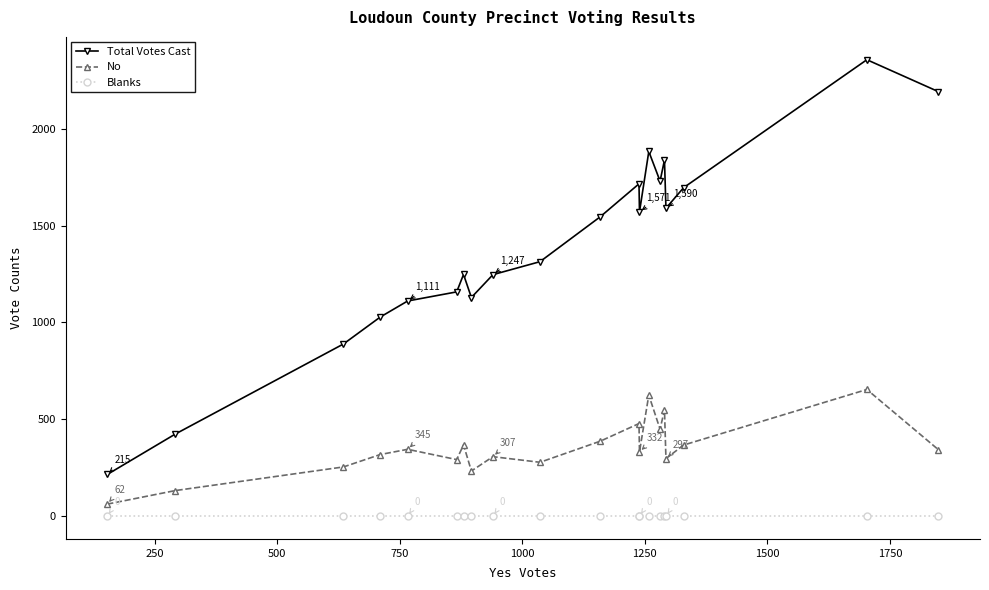

True or false: Total Votes Cast and No cross at least once.

False